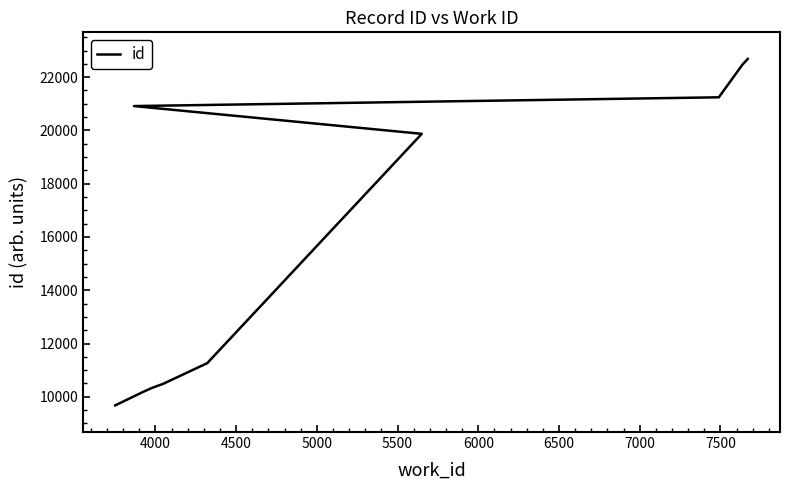

How many lines are shown in the chart?

1